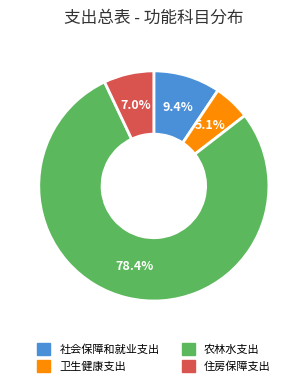

What portion of the pie excludes 住房保障支出?

93.0%